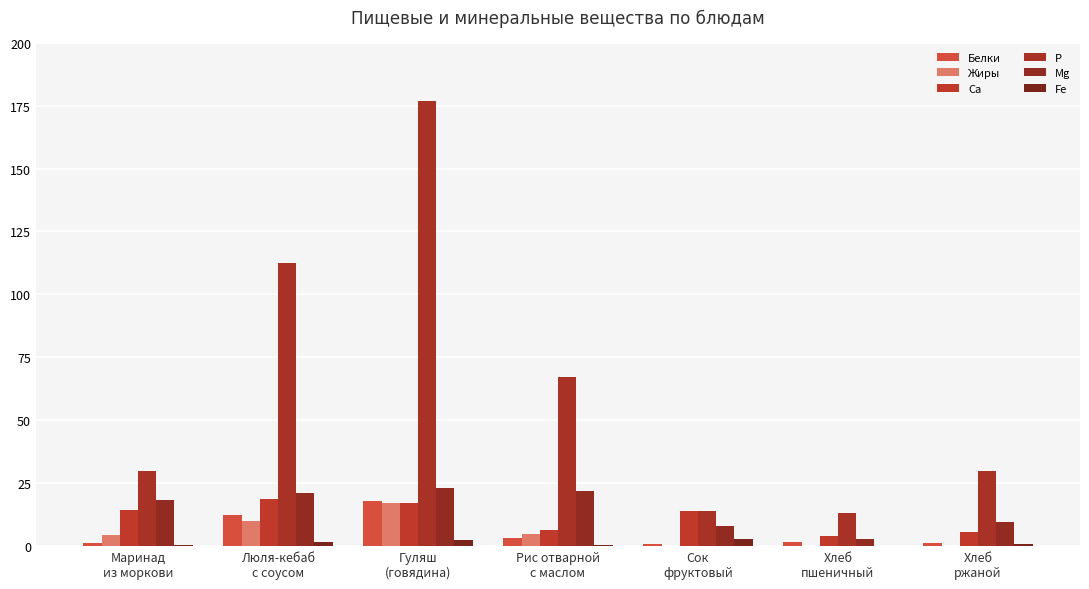

What is the label of the 1st bar from the right?

Хлеб
ржаной